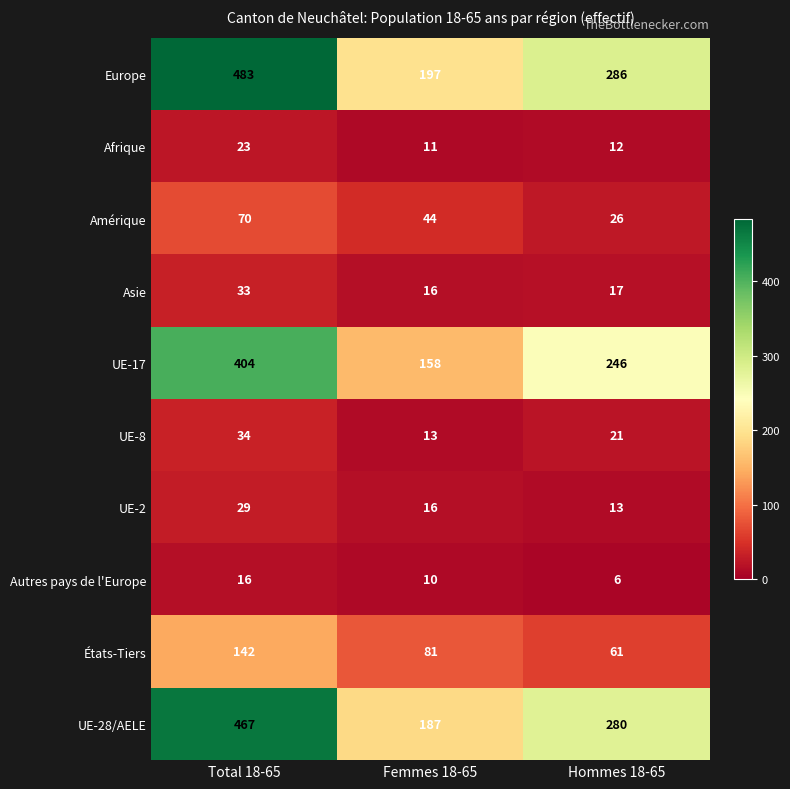

Which series has the largest total across all categories?

Europe